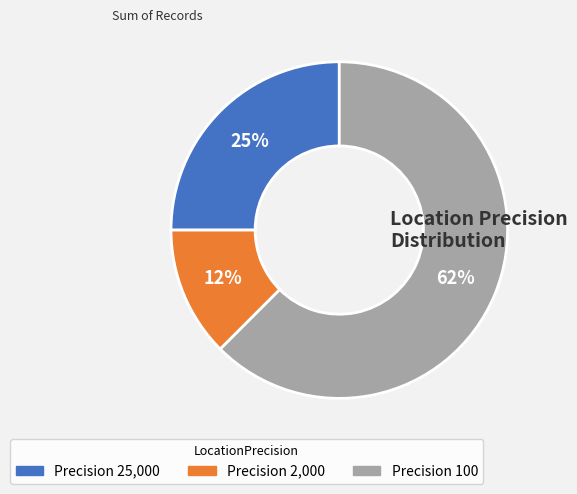

How many slices are in this pie chart?

3